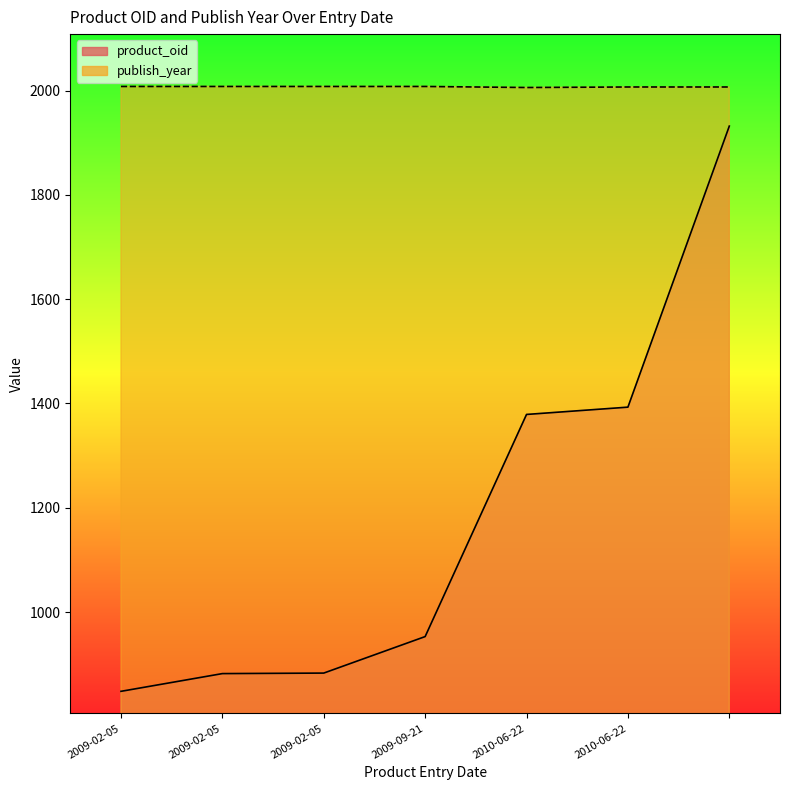

The publish_year series shows 674 at 2010-06-22. True or false?

False